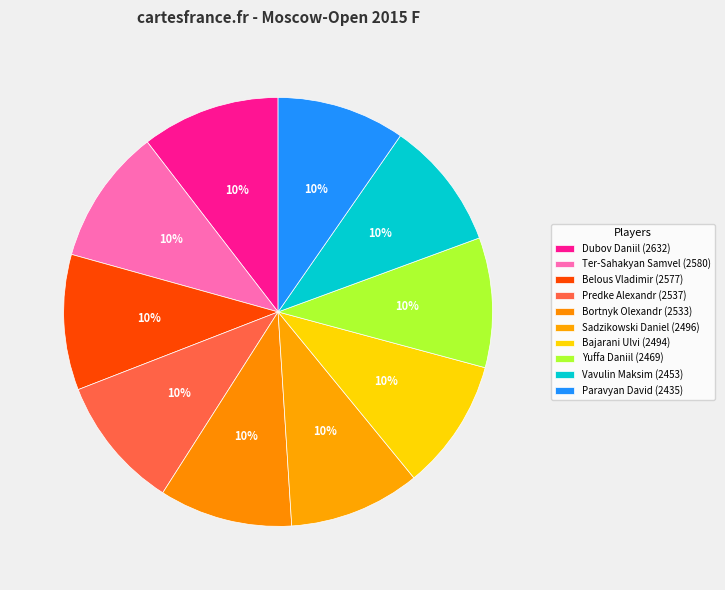

Which slice is the largest?

Dubov Daniil